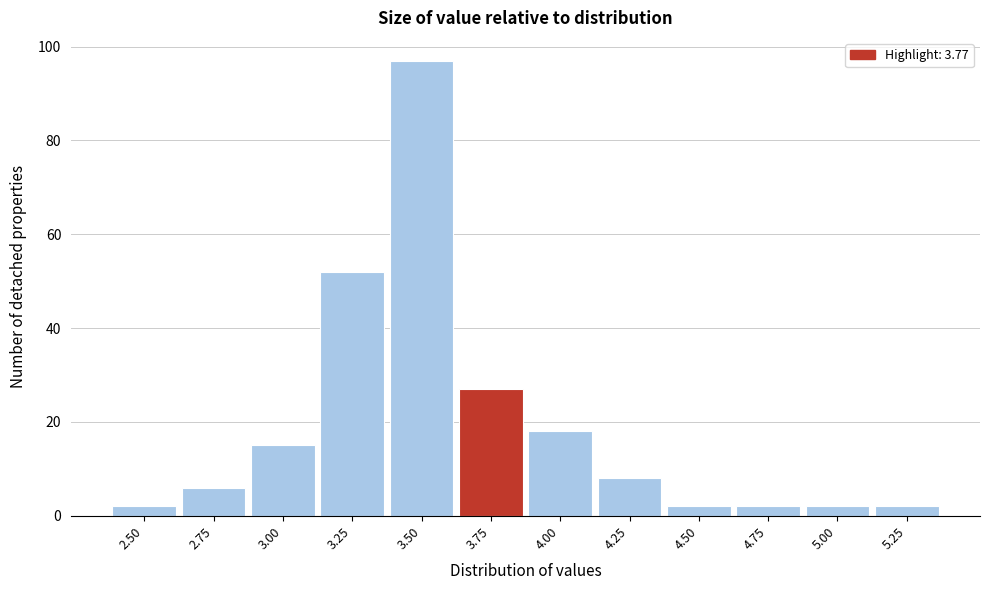

Reading right to left, what are all the values shown in this chart?

5.25=2	5.00=2	4.75=2	4.50=2	4.25=8	4.00=18	3.75=27	3.50=97	3.25=52	3.00=15	2.75=6	2.50=2